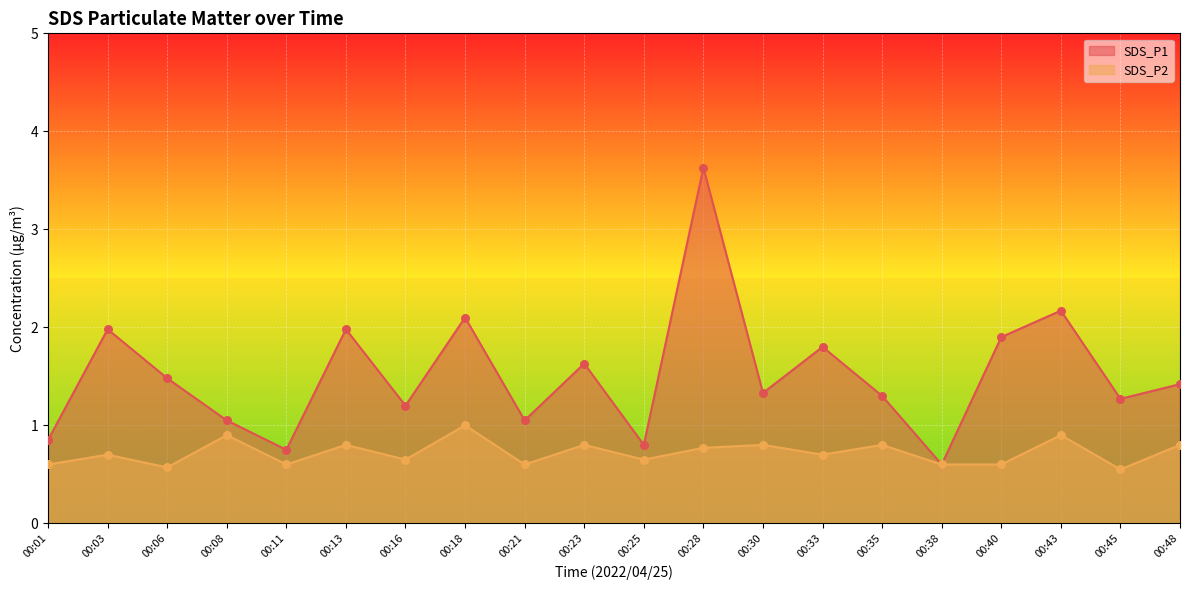

At how many categories does at least one series exceed 1?

16